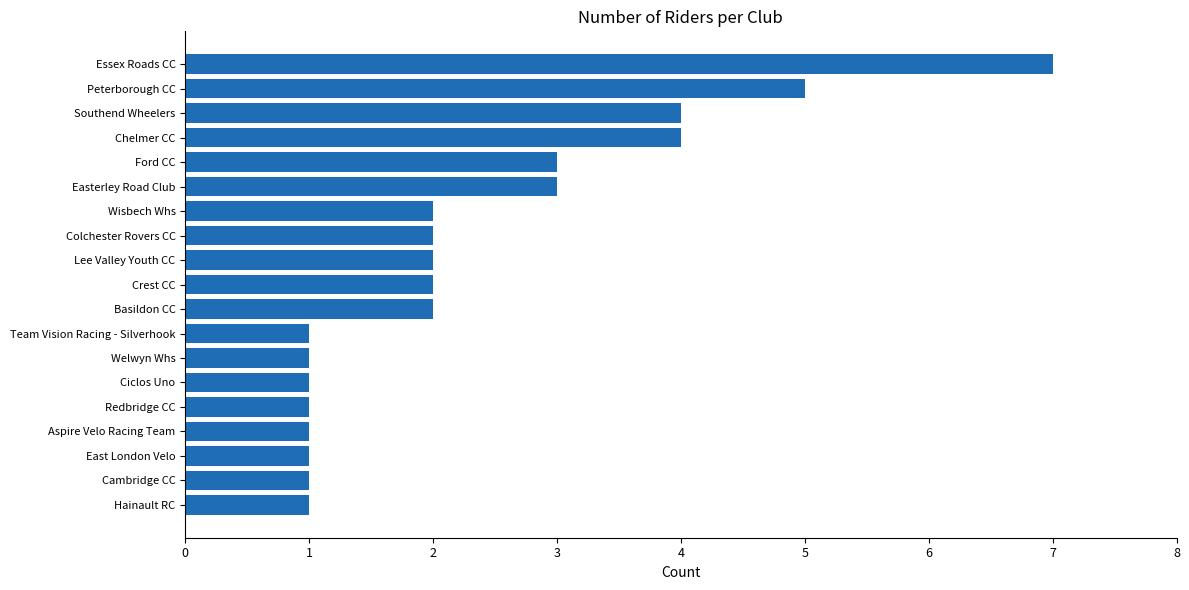

Approximately how many times larger is the value at Peterborough CC compared to Basildon CC?

2.5